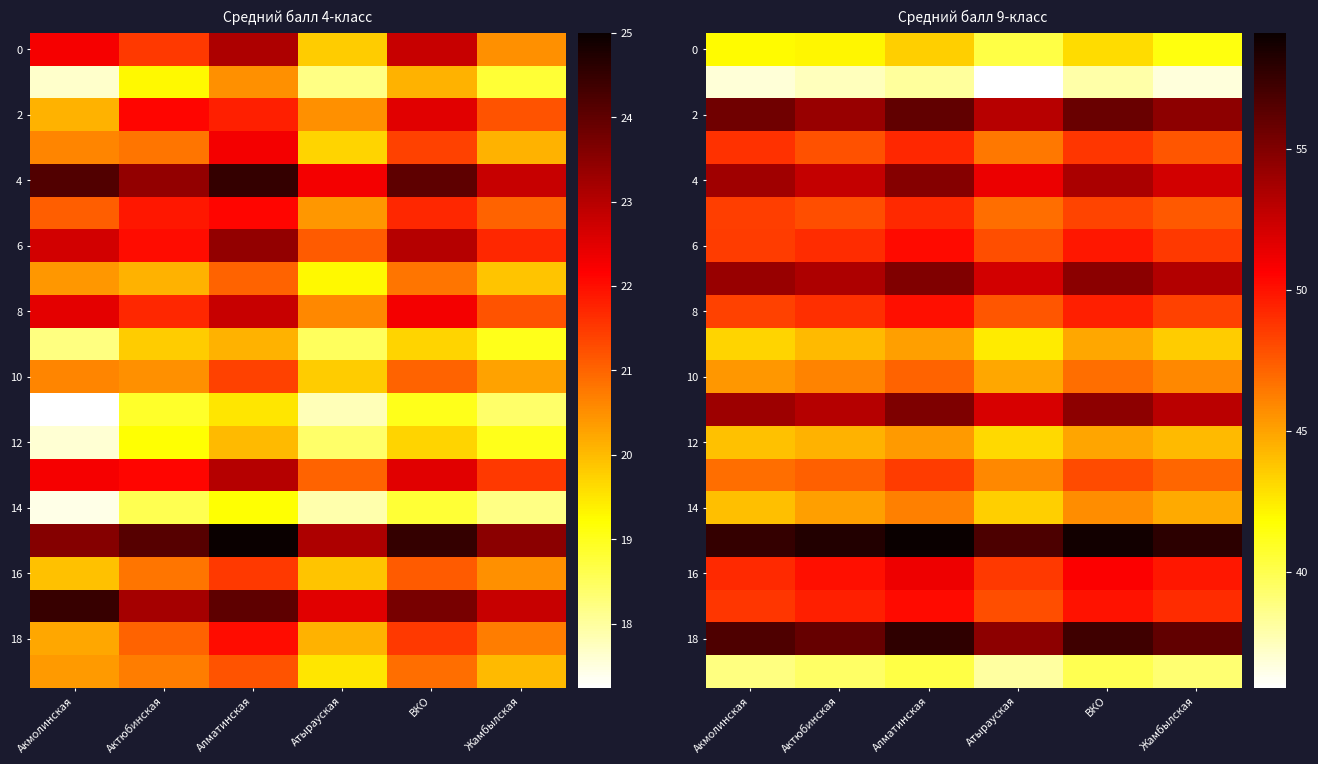

At which category is the sum across all series the highest?

Алматинская